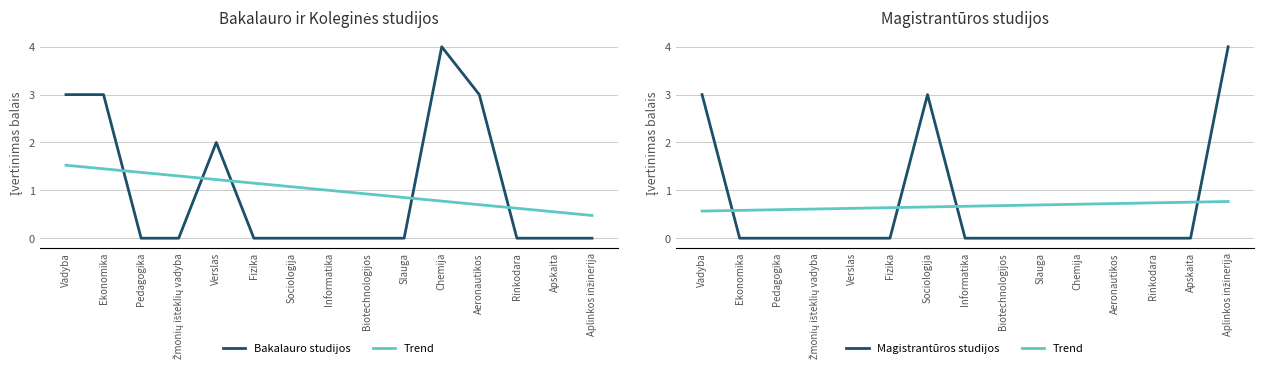

Read the Trend value at Žmonių išteklių vadyba.

0.6